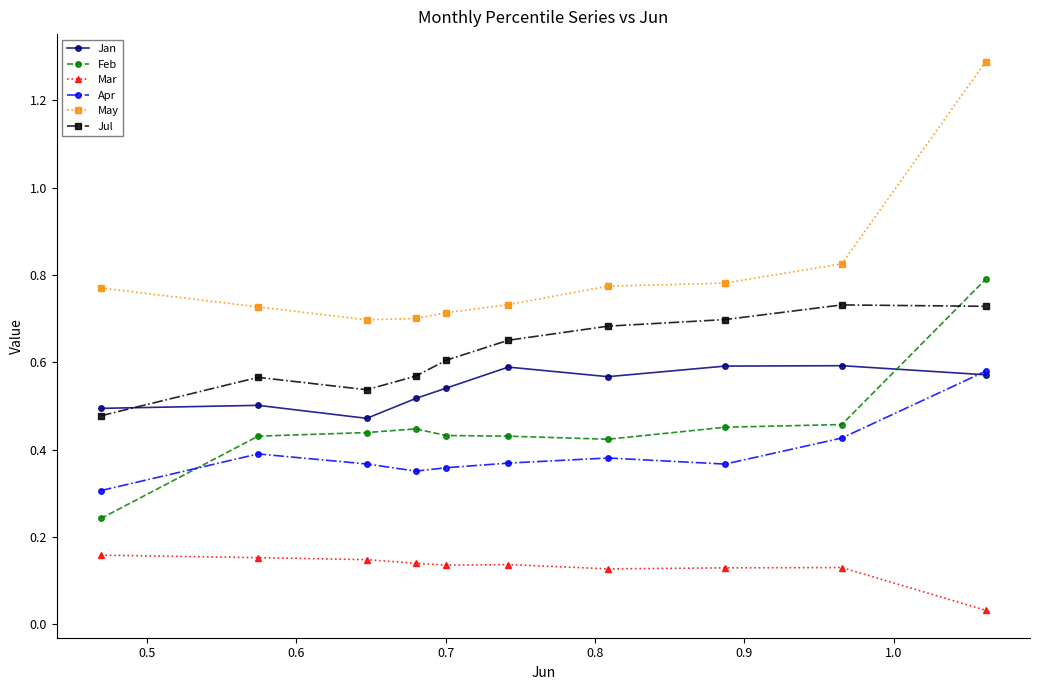

How many Jan values are between 0 and 1?

10